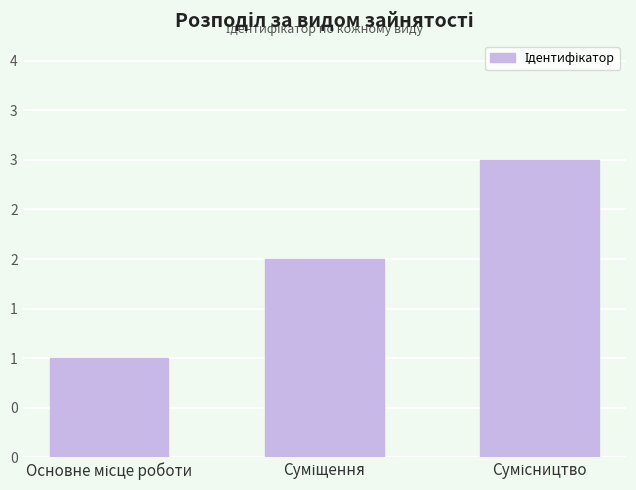

Is it true that the value at Сумісництво is 1?

False